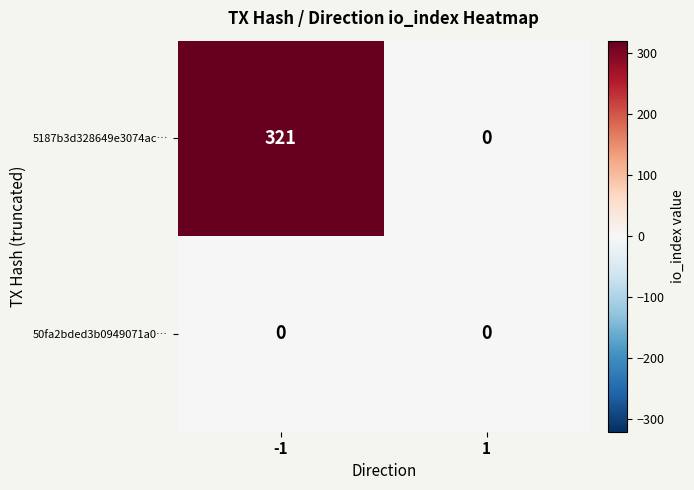

Reading left to right, what are all the values shown in this chart?

5187b3d328649e3074ac…: -1=321	1=0
50fa2bded3b0949071a0…: -1=0	1=0